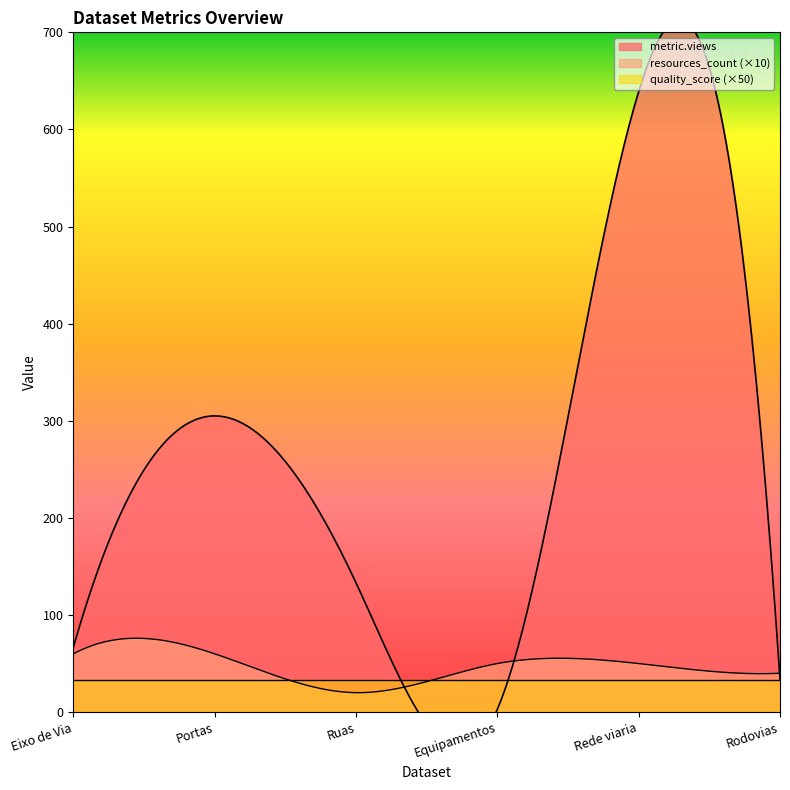

What is the lowest value of the metric.views series?

3.0